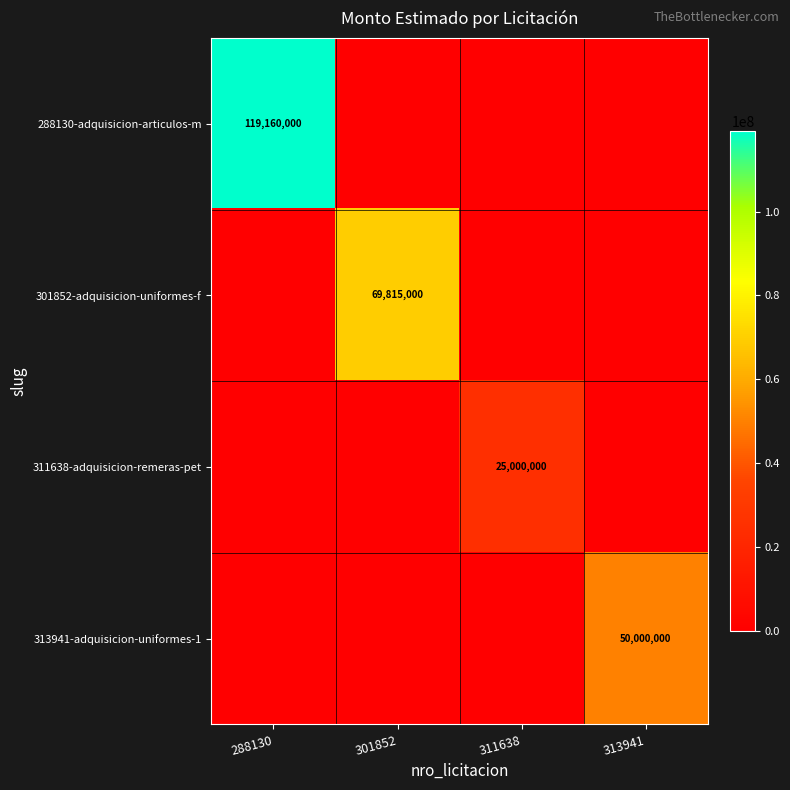

Which has a higher value, 313941 or 301852?

313941